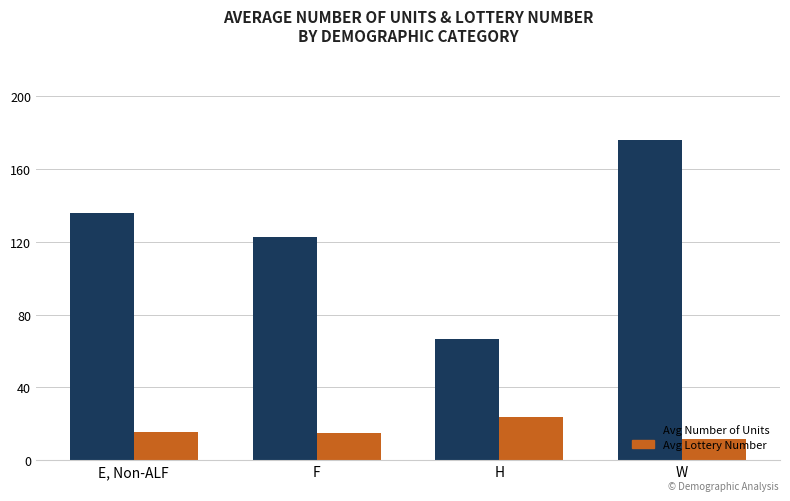

Rank the series by their maximum value, from lowest to highest.

Avg Lottery Number, Avg Number of Units